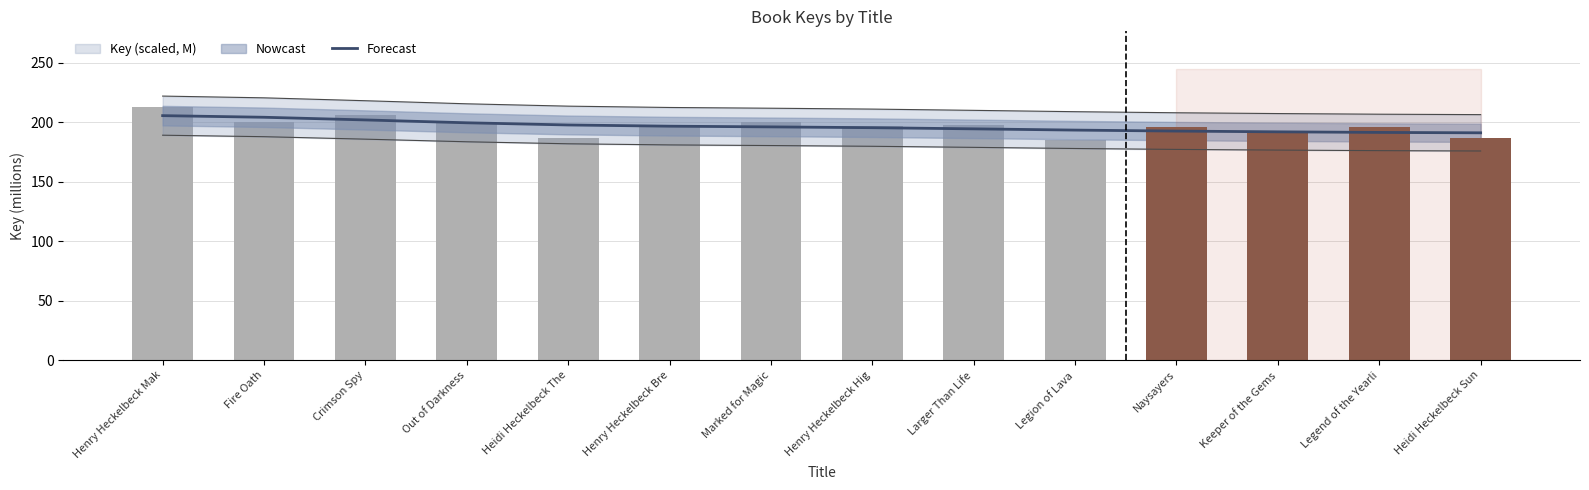

What is the sum of the Estimate (line) values at Heidi Heckelbeck The and Henry Heckelbeck Bre?

394.1